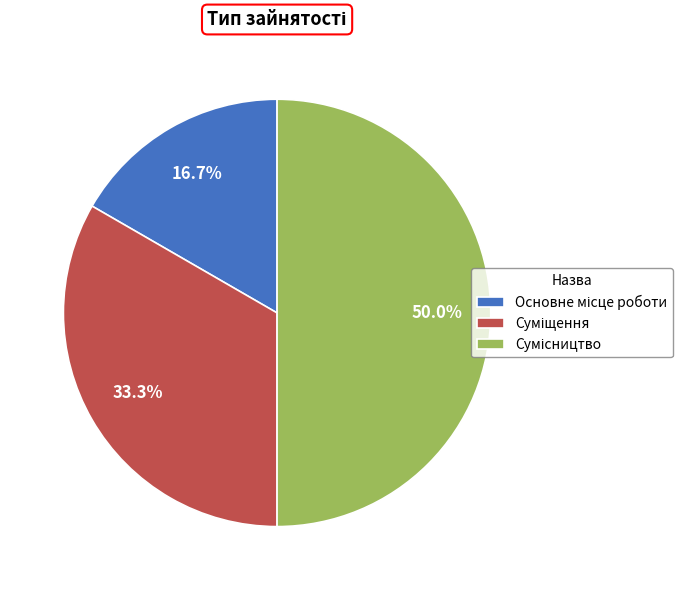

Approximately how many times larger is the value at Суміщення compared to Основне місце роботи?

2.0